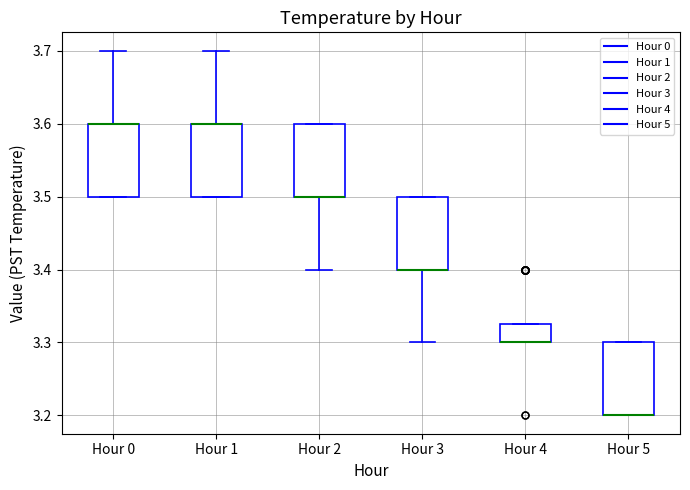

Reading left to right, transcribe this box plot: for each box, give where its median line is, the range the box spans, and where its two whiskers end, as read against the y-axis. The values are not printed on the chart, so give them approximately, as read against the axis.

Hour 0: median 3.60 (drawn on the box's upper edge), box 3.50 to 3.60, whiskers 3.50 to 3.70
Hour 1: median 3.60 (drawn on the box's upper edge), box 3.50 to 3.60, whiskers 3.50 to 3.70
Hour 2: median 3.50 (drawn on the box's lower edge), box 3.50 to 3.60, whiskers 3.40 to 3.60
Hour 3: median 3.40 (drawn on the box's lower edge), box 3.40 to 3.50, whiskers 3.30 to 3.50
Hour 4: median 3.30 (drawn on the box's lower edge), box 3.30 to 3.33, whiskers 3.30 to 3.33
Hour 5: median 3.20 (drawn on the box's lower edge), box 3.20 to 3.30, whiskers 3.20 to 3.30